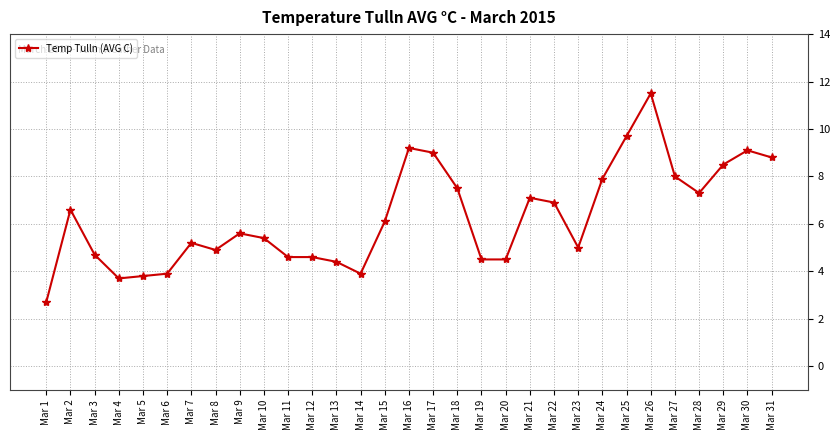

True or false: the data shows 5.0 at Mar 23.

True